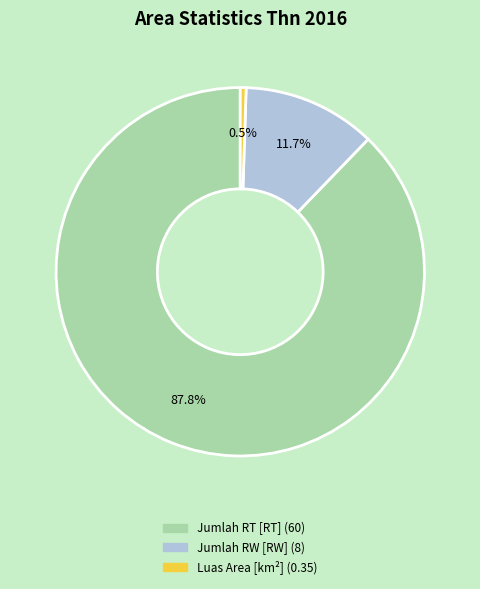

Which category has the biggest portion of the pie?

Jumlah RT [RT]